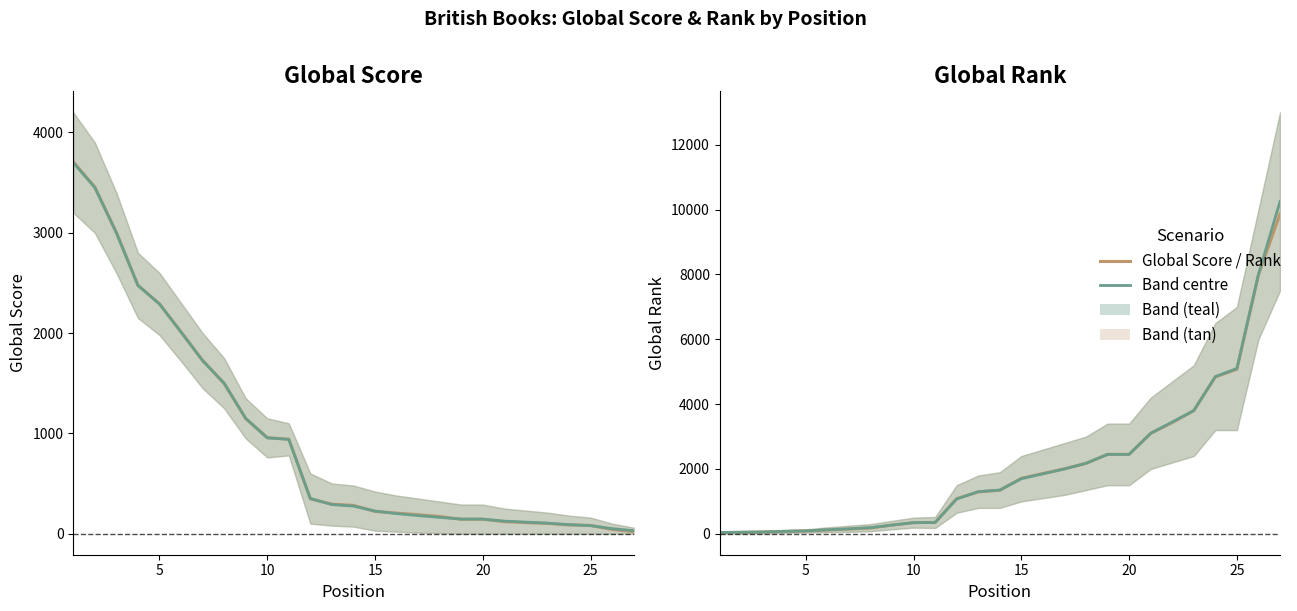

What is the value of the Rank Band (No Browsing) point at the 27th from the left?

10250.0